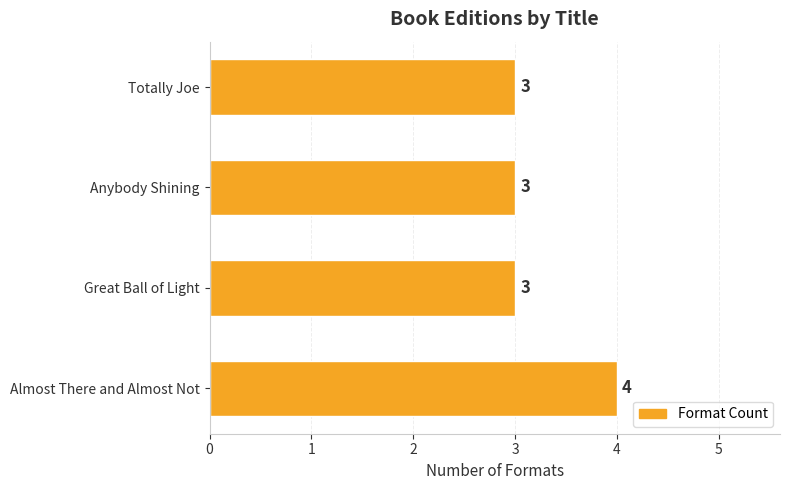

What is the smallest value displayed?

3